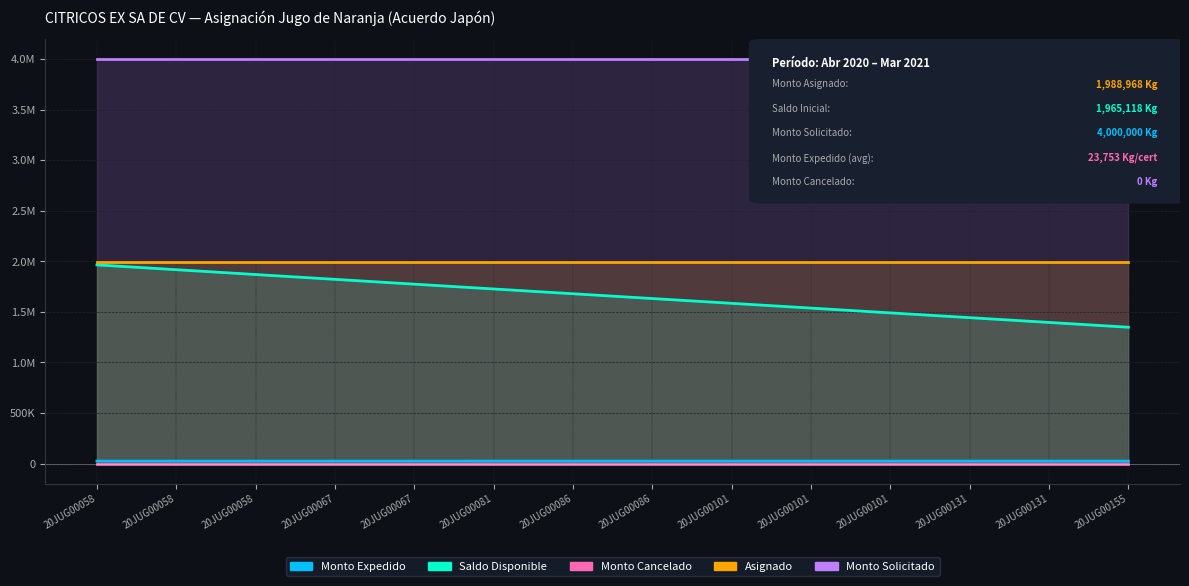

Is the value of Saldo Disponible at 20JUG000587 greater than the value of Monto Expedido at 20JUG000866?

Yes